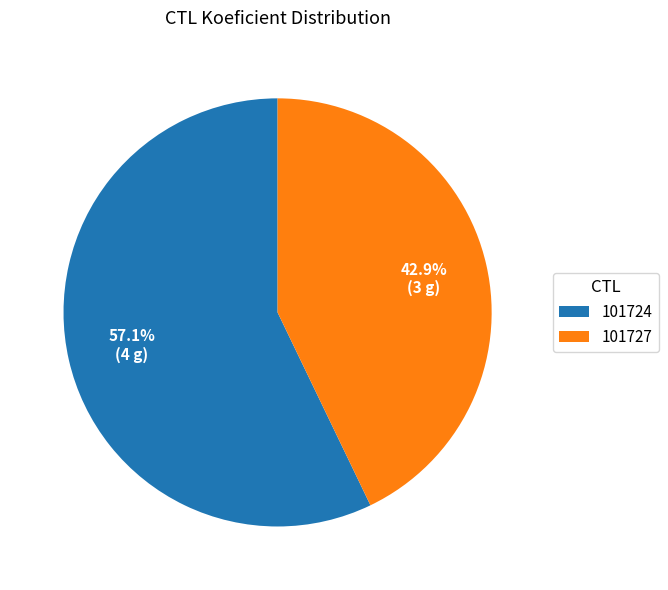

Do 101727 and 101724 together represent more than half of the pie?

Yes